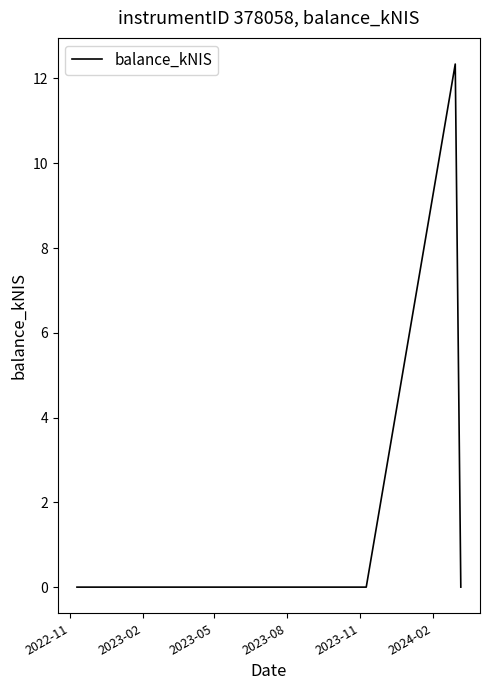

Reading left to right, extract all data points from this chart.

0.0	0.0	0.0	12.3	0.0